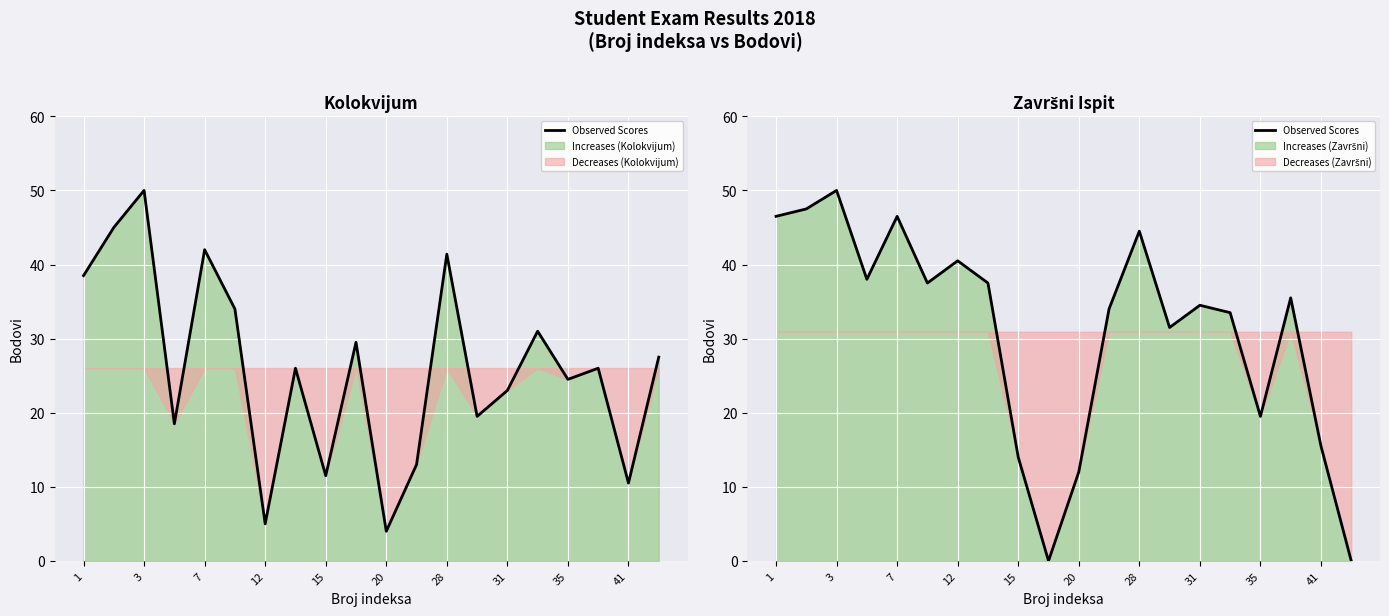

How many categories are shown in the chart?

20